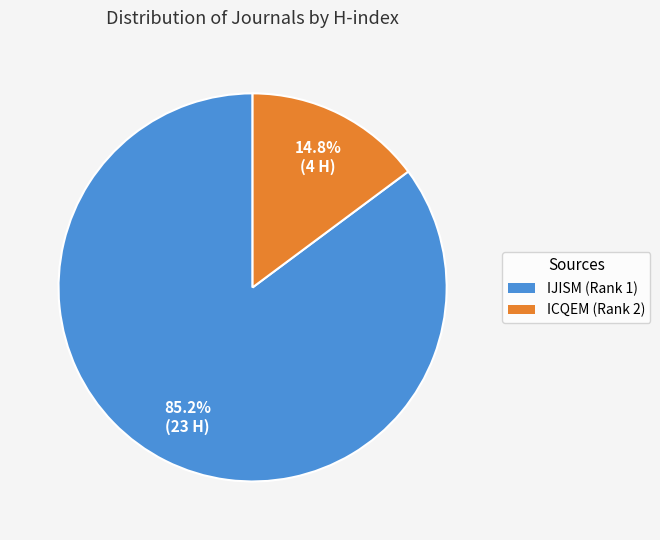

Is there any slice that represents more than half of the pie?

Yes